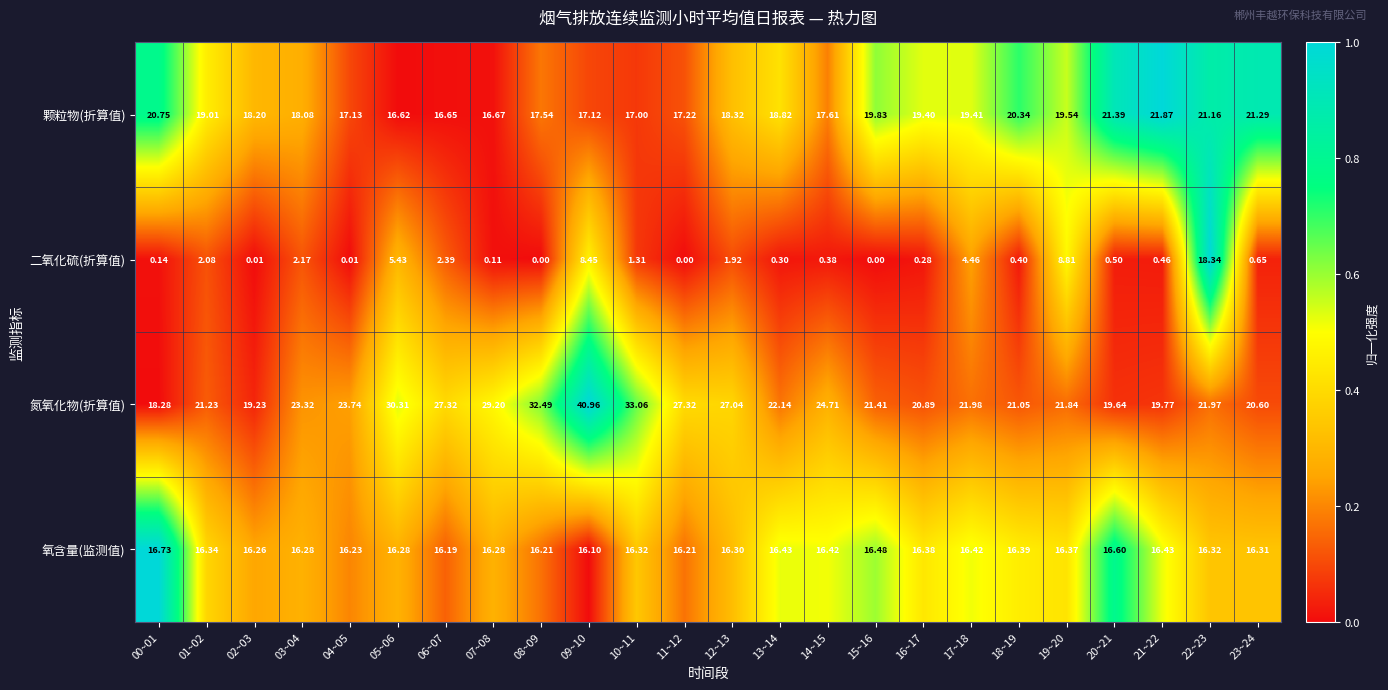

Which series changed the most between 03~04 and 07~08?

氮氧化物(折算值)